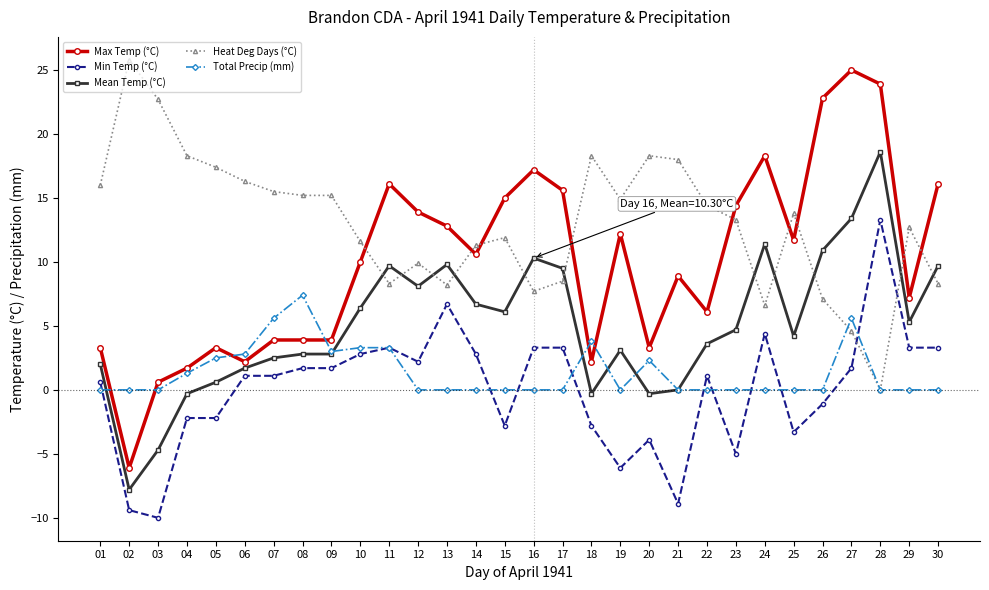

The Max Temp (°C) series shows 2.0 at 07. True or false?

False